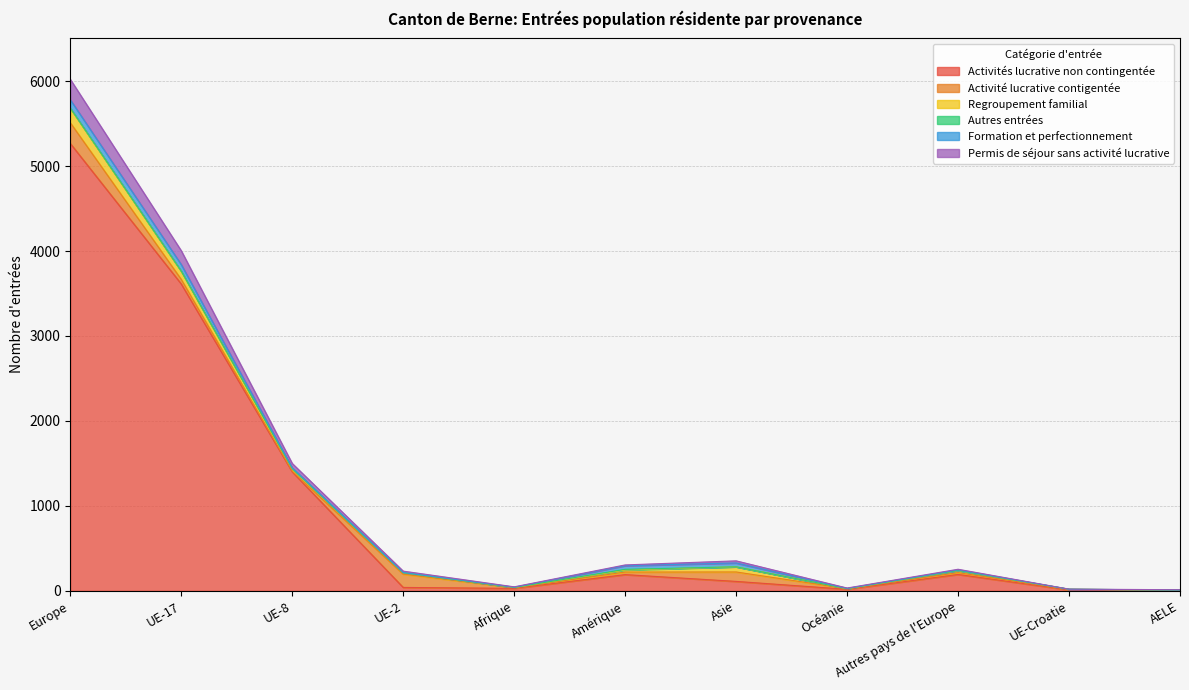

What is the sum of all Activités lucrative non contingentée values?

10881